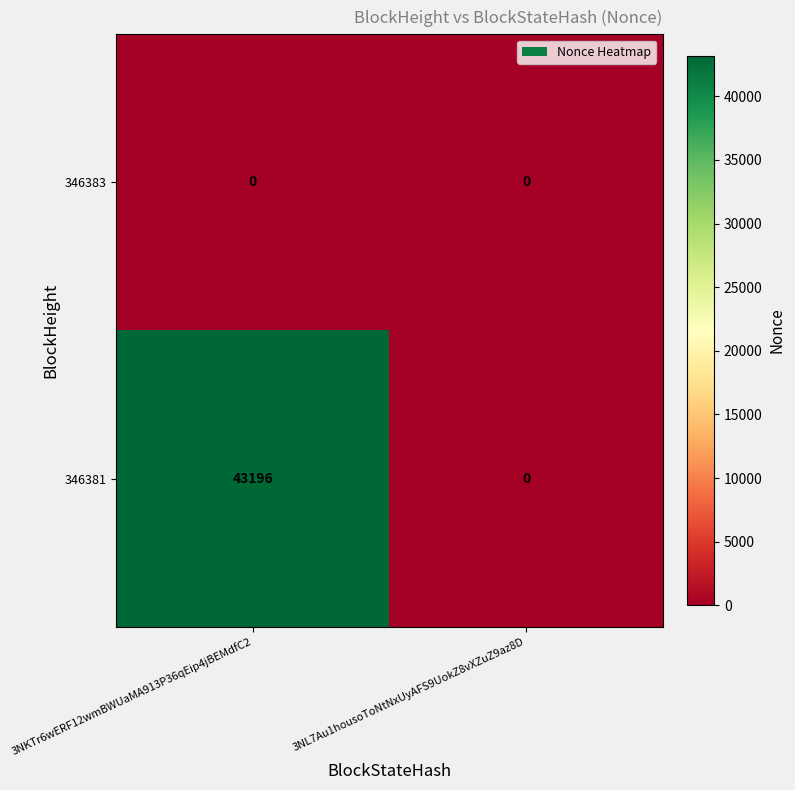

Which category has the highest value across all series?

3NKTr6wERF12wmBWUaMA913P36qEip4jBEMdfC2